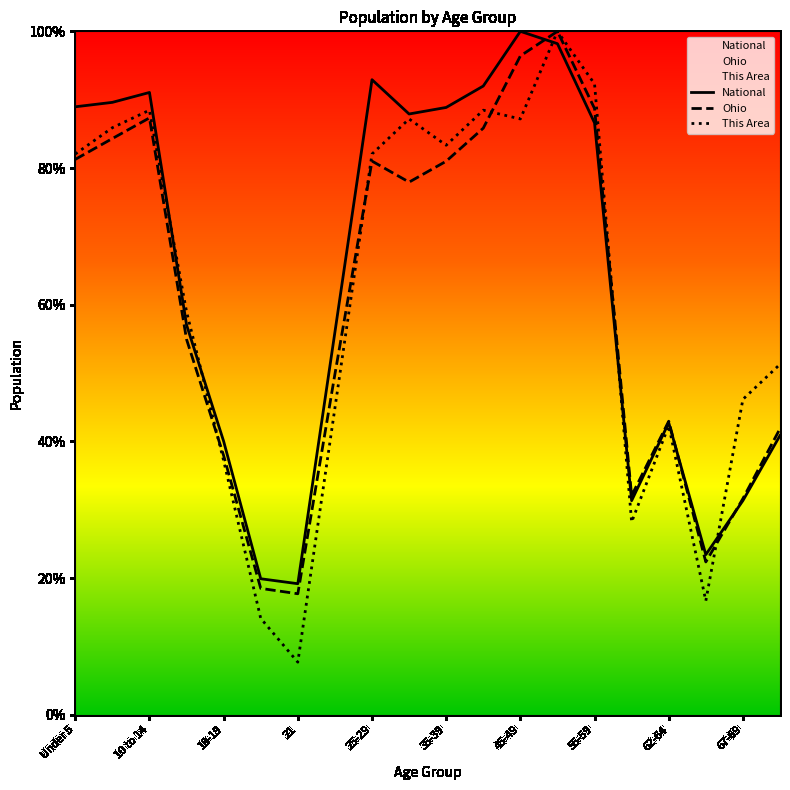

What is the approximate value of Ohio at 30-34?

77.9